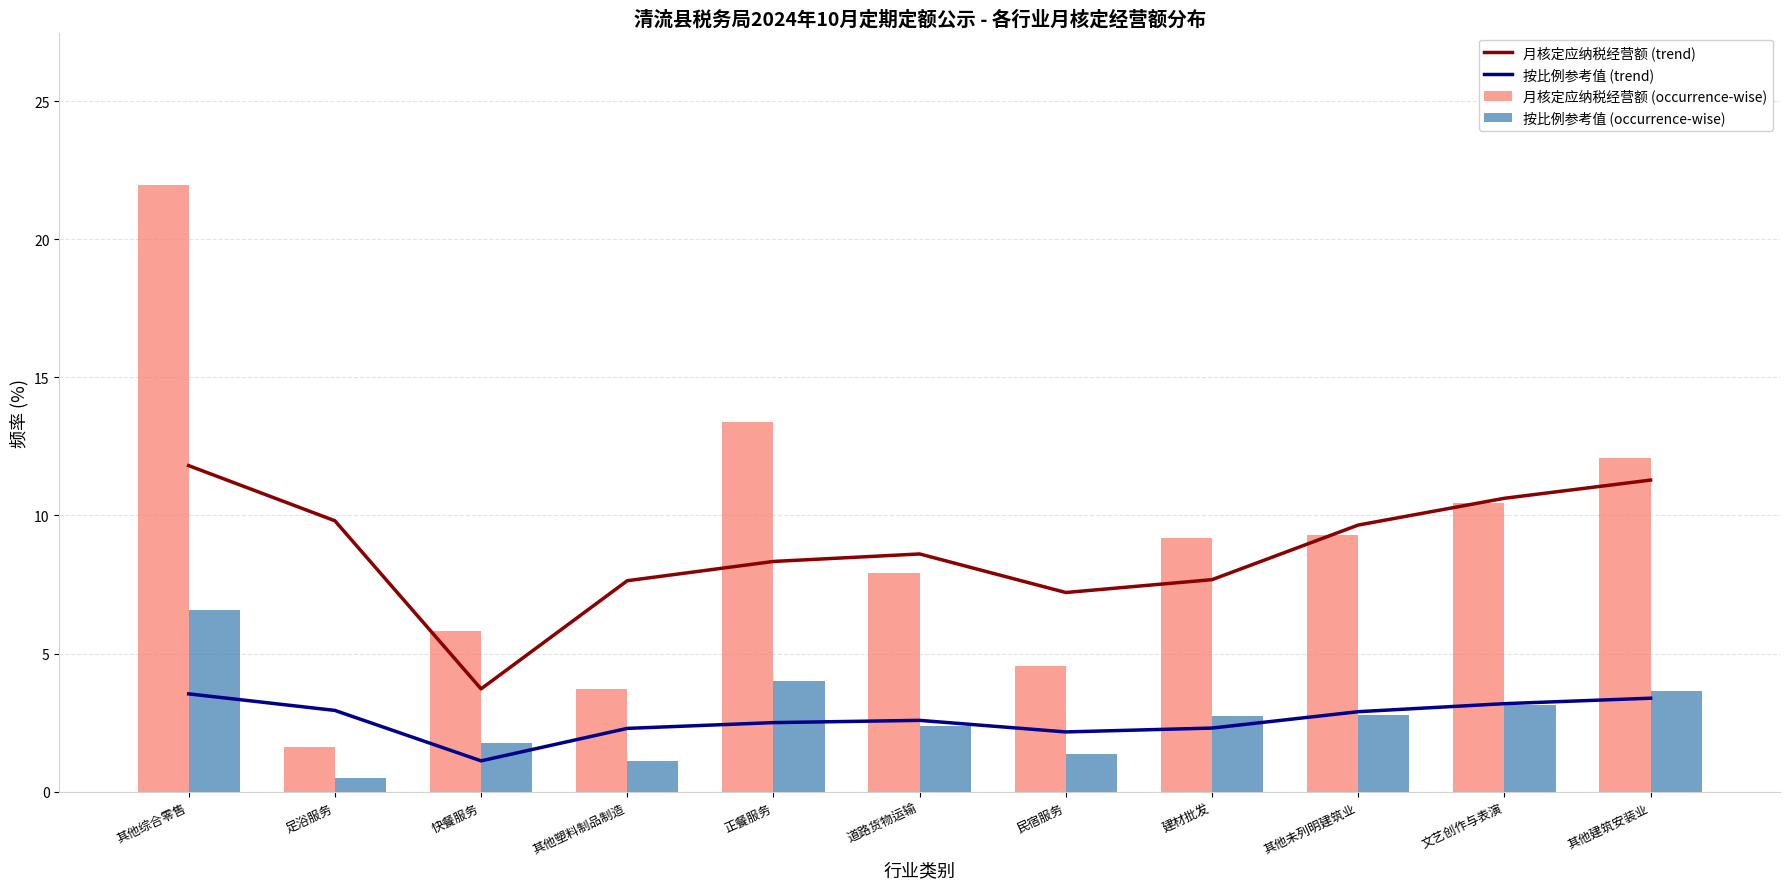

Does the chart contain any negative values?

No